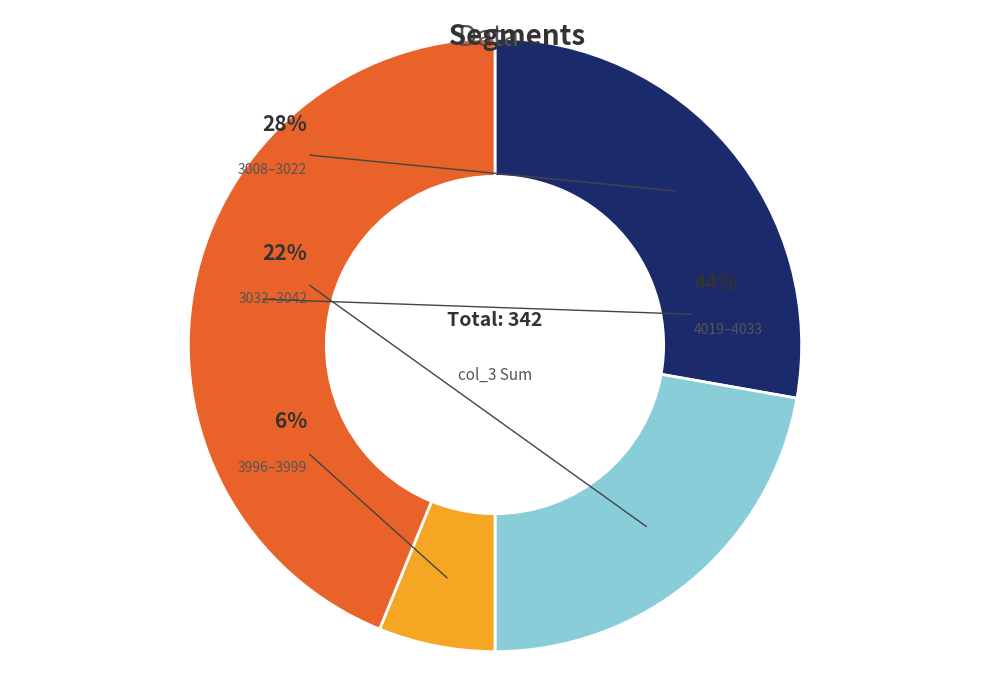

Is there any slice that represents more than half of the pie?

No